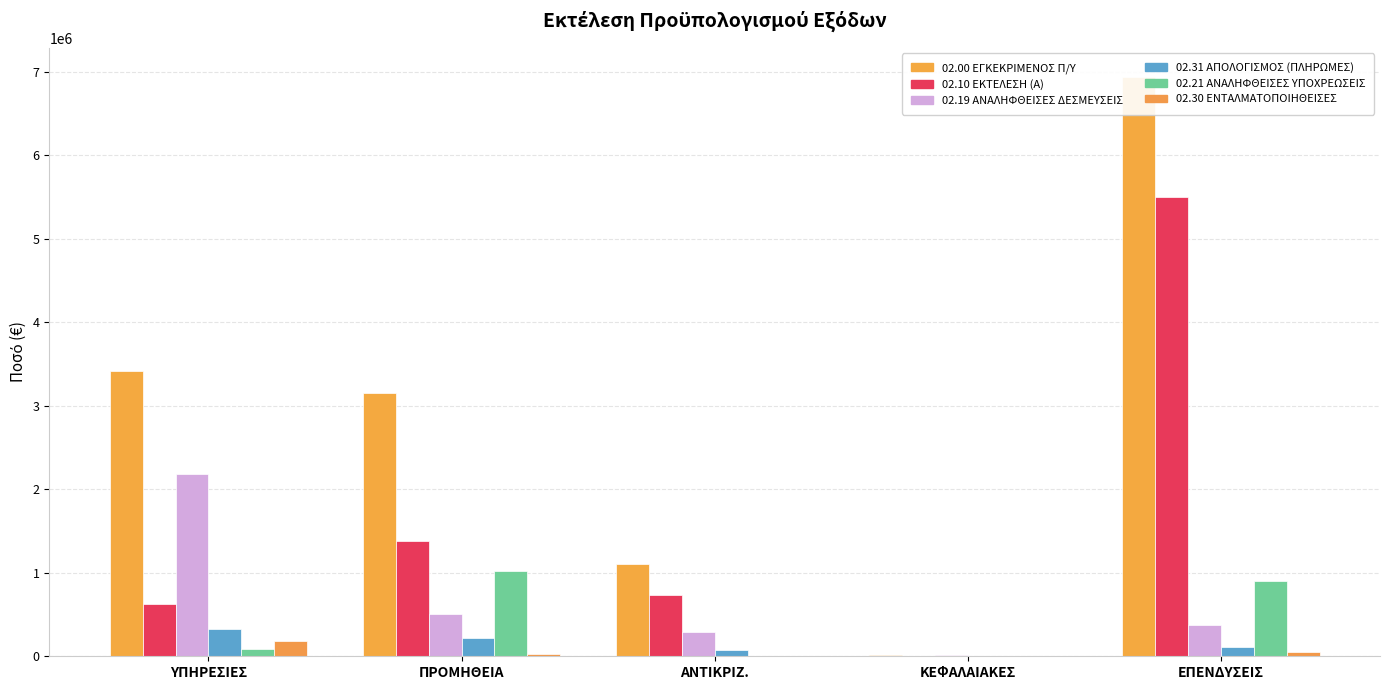

What position from the left is ΠΡΟΜΗΘΕΙΑ?

2